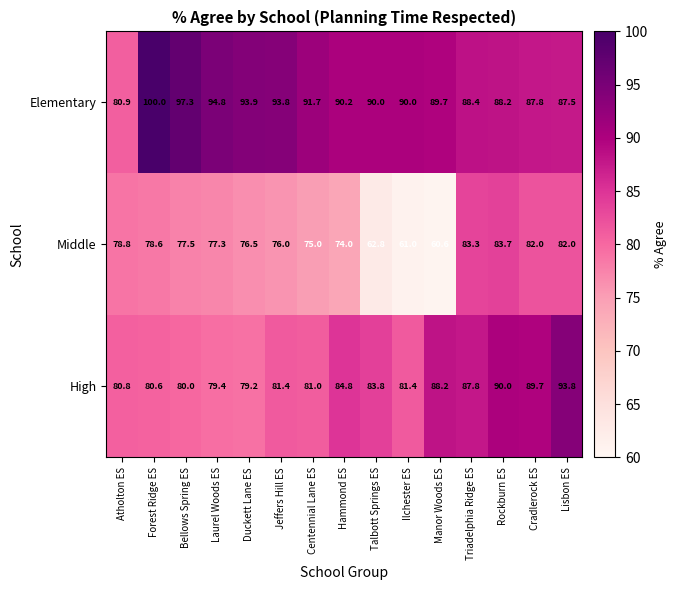

The Elementary series shows 93.8 at Jeffers Hill ES. True or false?

True